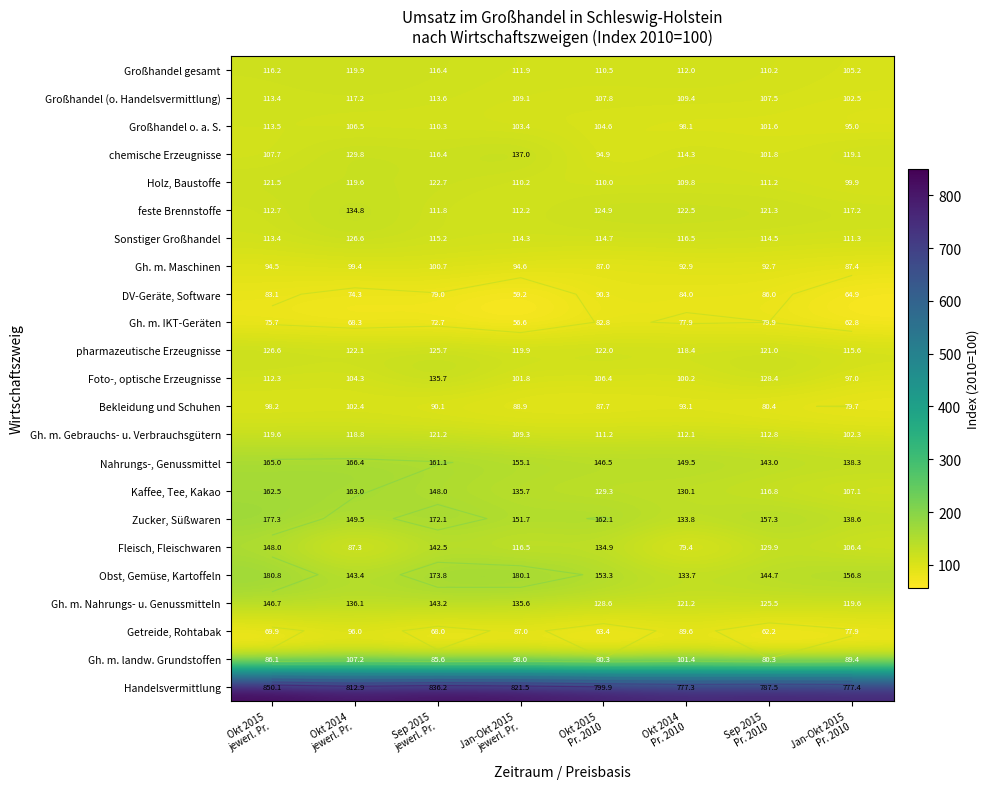

Rank the series by their maximum value, from highest to lowest.

Handelsvermittlung, Obst, Gemüse, Kartoffeln, Zucker, Süßwaren, Nahrungs-, Genussmittel, Kaffee, Tee, Kakao, Fleisch, Fleischwaren, Gh. m. Nahrungs- u. Genussmitteln, chemische Erzeugnisse, Foto-, optische Erzeugnisse, feste Brennstoffe, pharmazeutische Erzeugnisse, Sonstiger Großhandel, Holz, Baustoffe, Gh. m. Gebrauchs- u. Verbrauchsgütern, Großhandel gesamt, Großhandel (o. Handelsvermittlung), Großhandel o. a. S., Gh. m. landw. Grundstoffen, Bekleidung und Schuhen, Gh. m. Maschinen, Getreide, Rohtabak, DV-Geräte, Software, Gh. m. IKT-Geräten